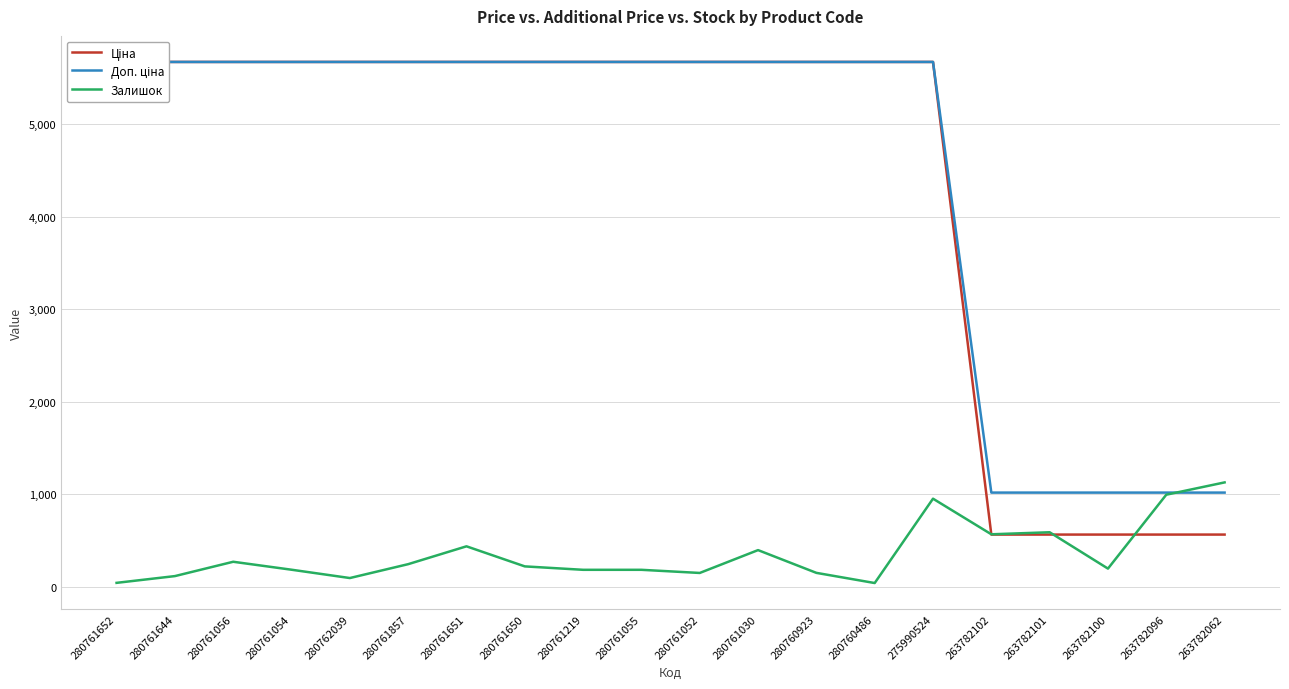

What is the difference between the Доп. ціна values at 263782101 and 280760486?

4656.0